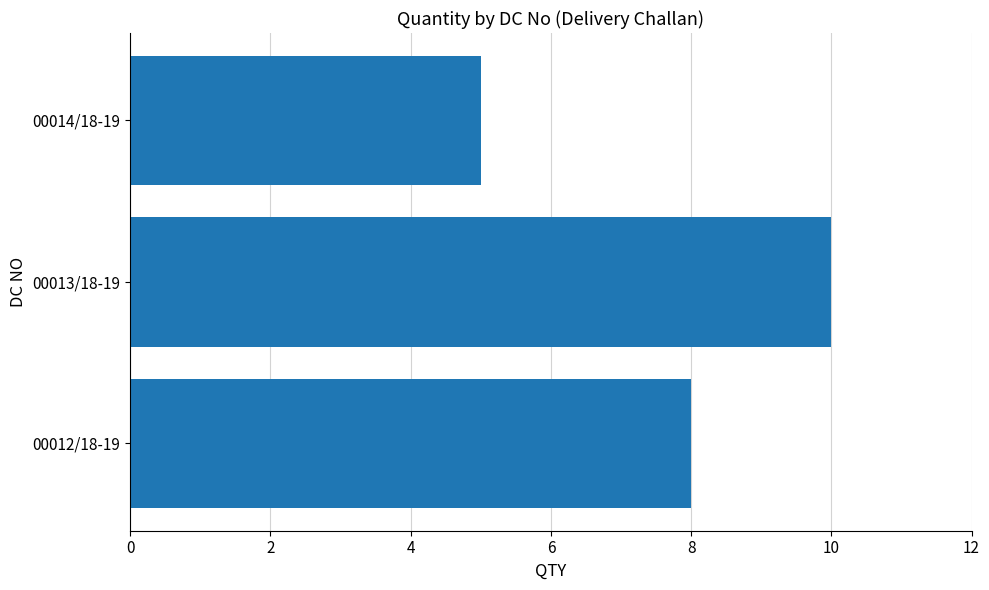

Rank the categories by value from highest to lowest.

00013/18-19, 00012/18-19, 00014/18-19